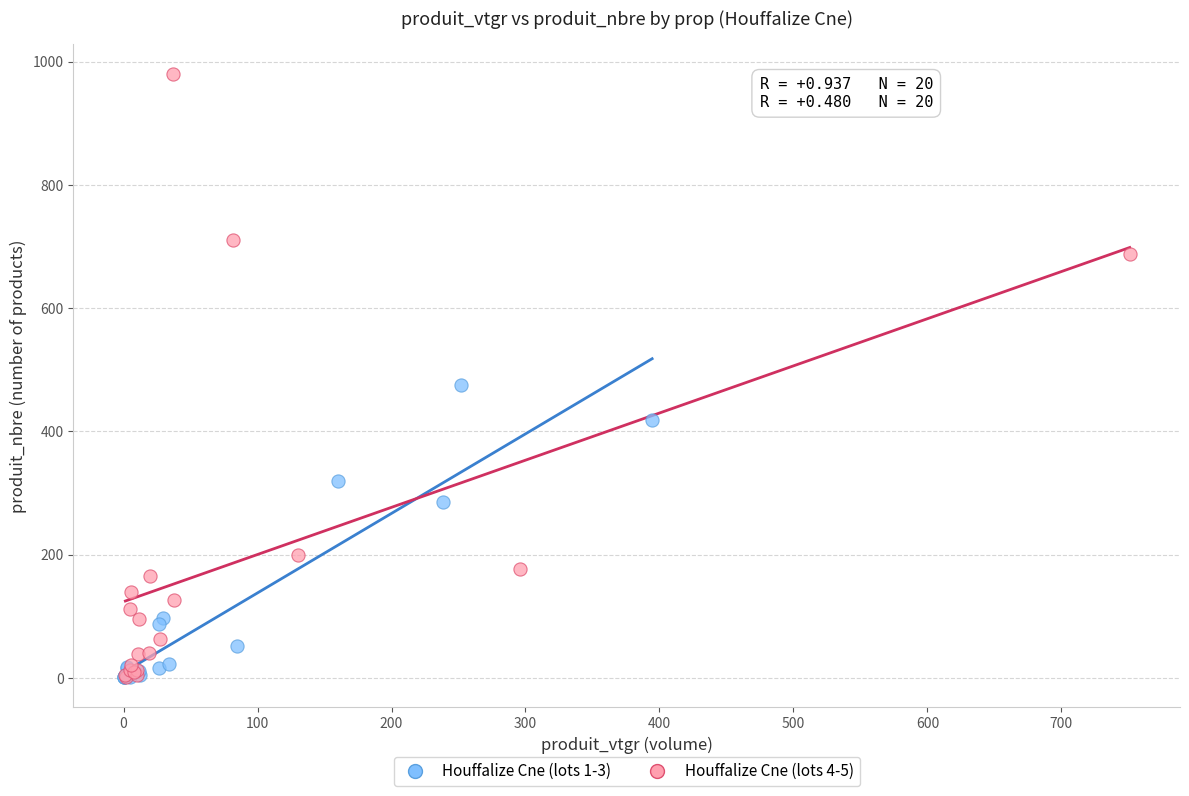

Which series has the widest spread of Y values?

Houffalize Cne (lots 4-5)